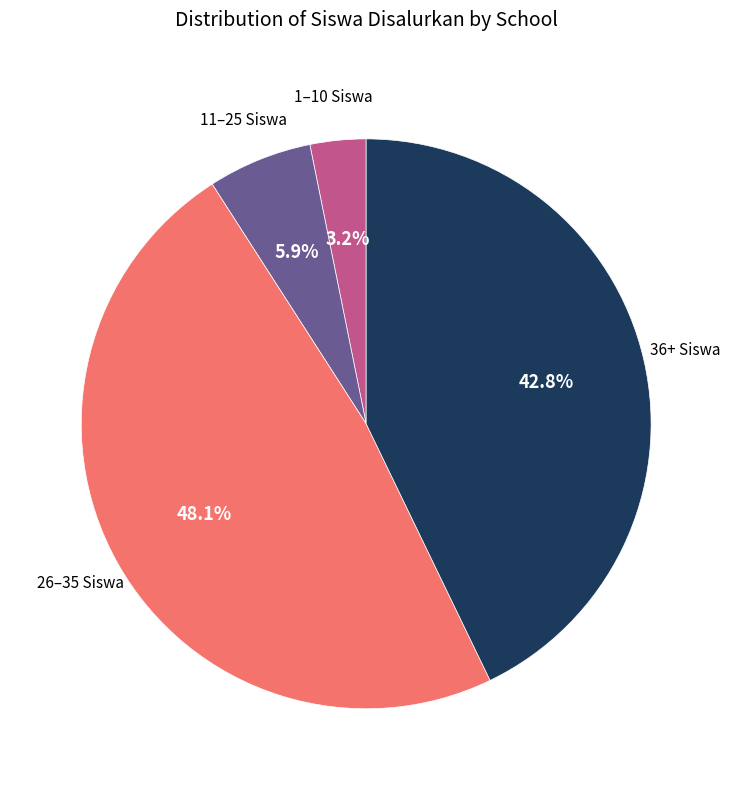

Rank the categories by value from highest to lowest.

26–35 Siswa, 36+ Siswa, 11–25 Siswa, 1–10 Siswa